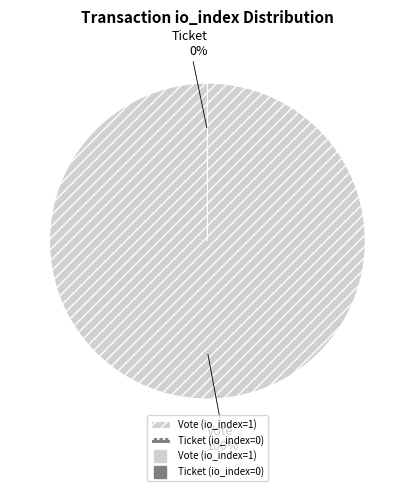

How many segments does this pie chart have?

2